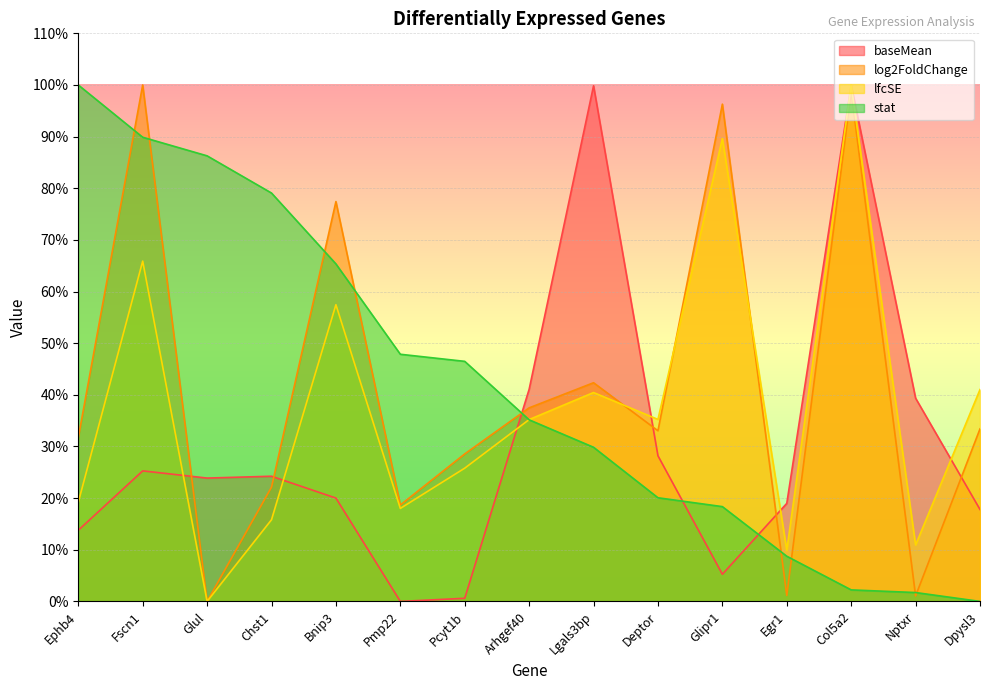

What is the average value of the lfcSE series?

37.6